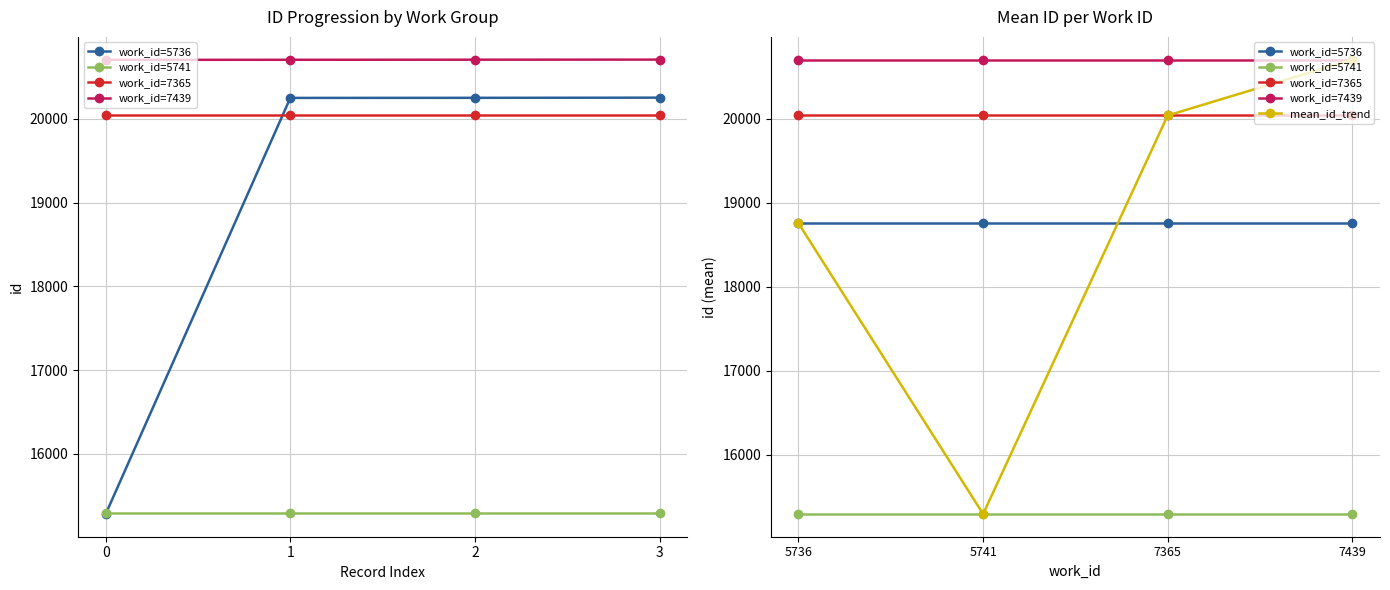

Rank the series at 5736 from highest to lowest value.

work_id=7439, work_id=7365, work_id=5736, mean_id_trend, work_id=5741